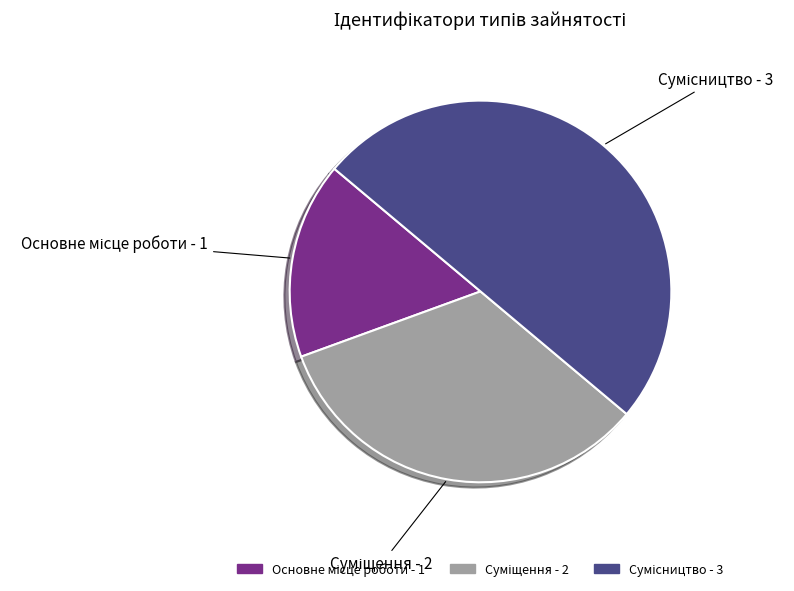

How many slices are in this pie chart?

3